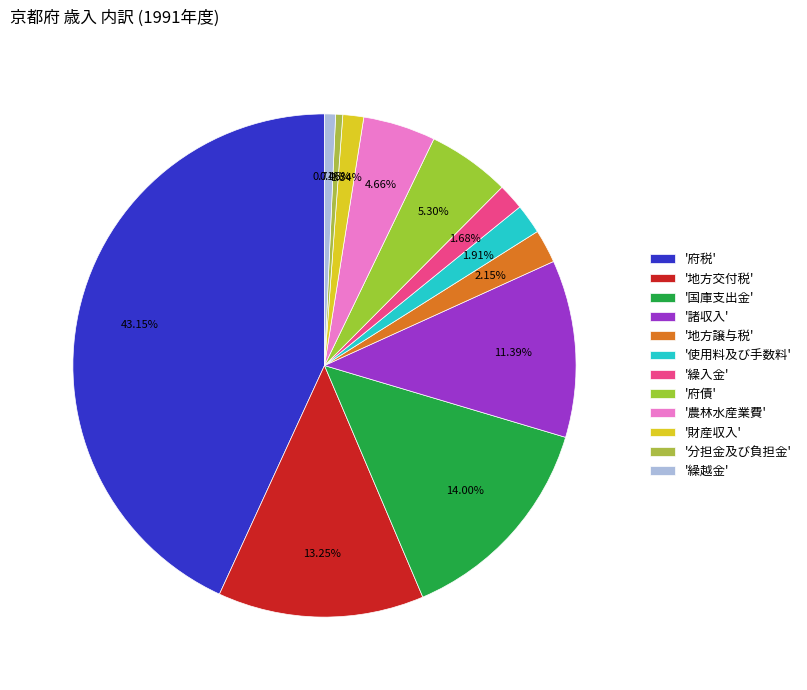

Rank the categories by value from lowest to highest.

分担金及び負担金, 繰越金, 財産収入, 繰入金, 使用料及び手数料, 地方譲与税, 農林水産業費, 府債, 諸収入, 地方交付税, 国庫支出金, 府税